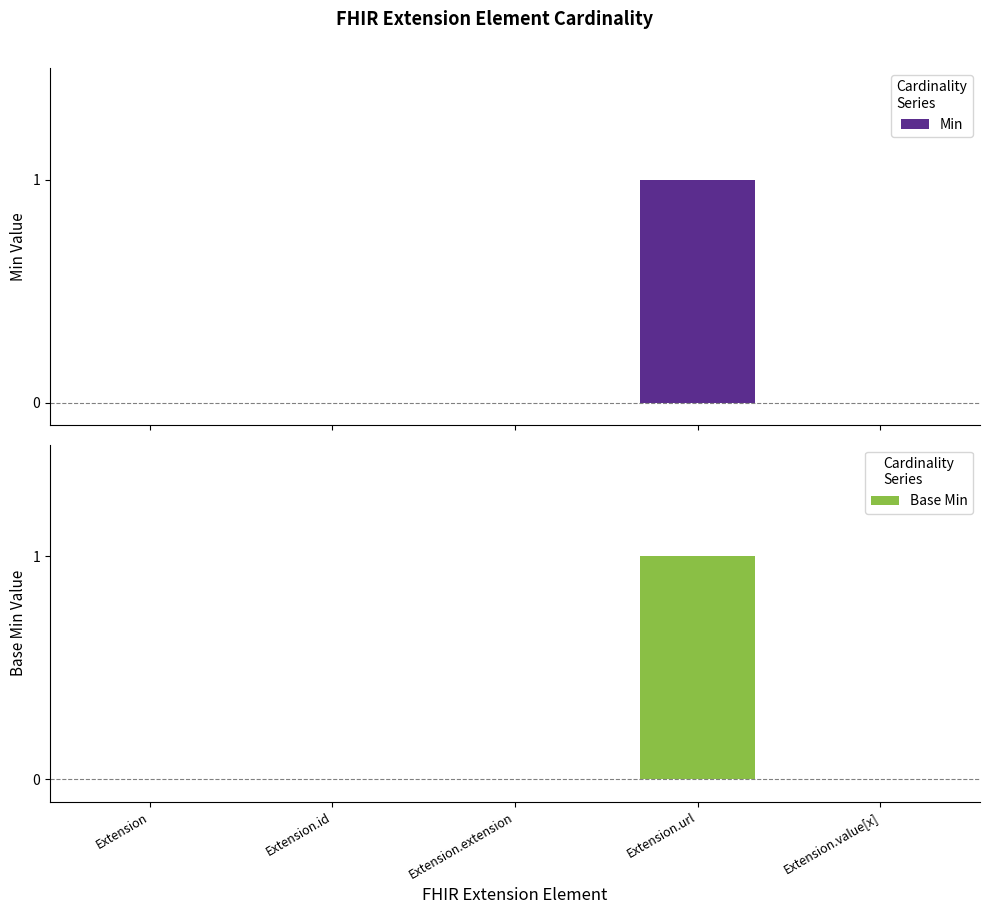

List the labels in order of Min value, smallest first.

Extension, Extension.id, Extension.extension, Extension.value[x], Extension.url